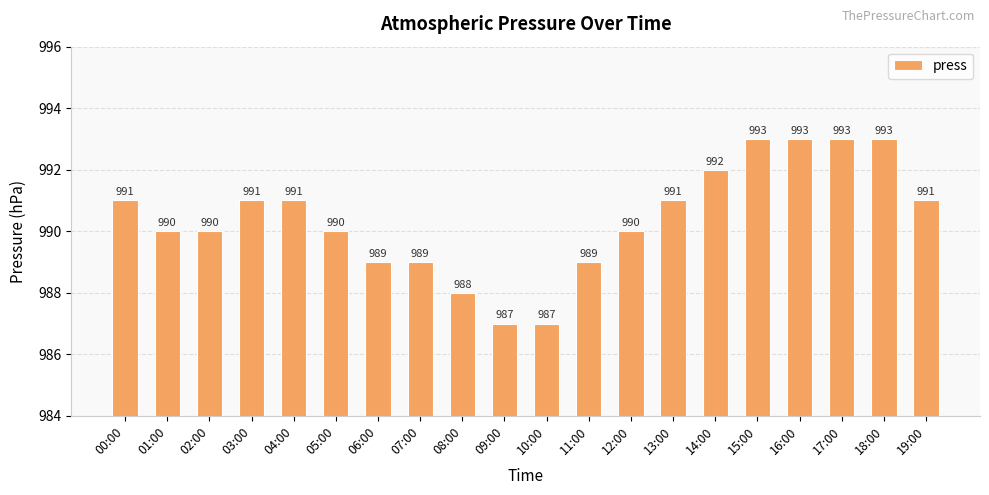

What is the sum of all values?

19808